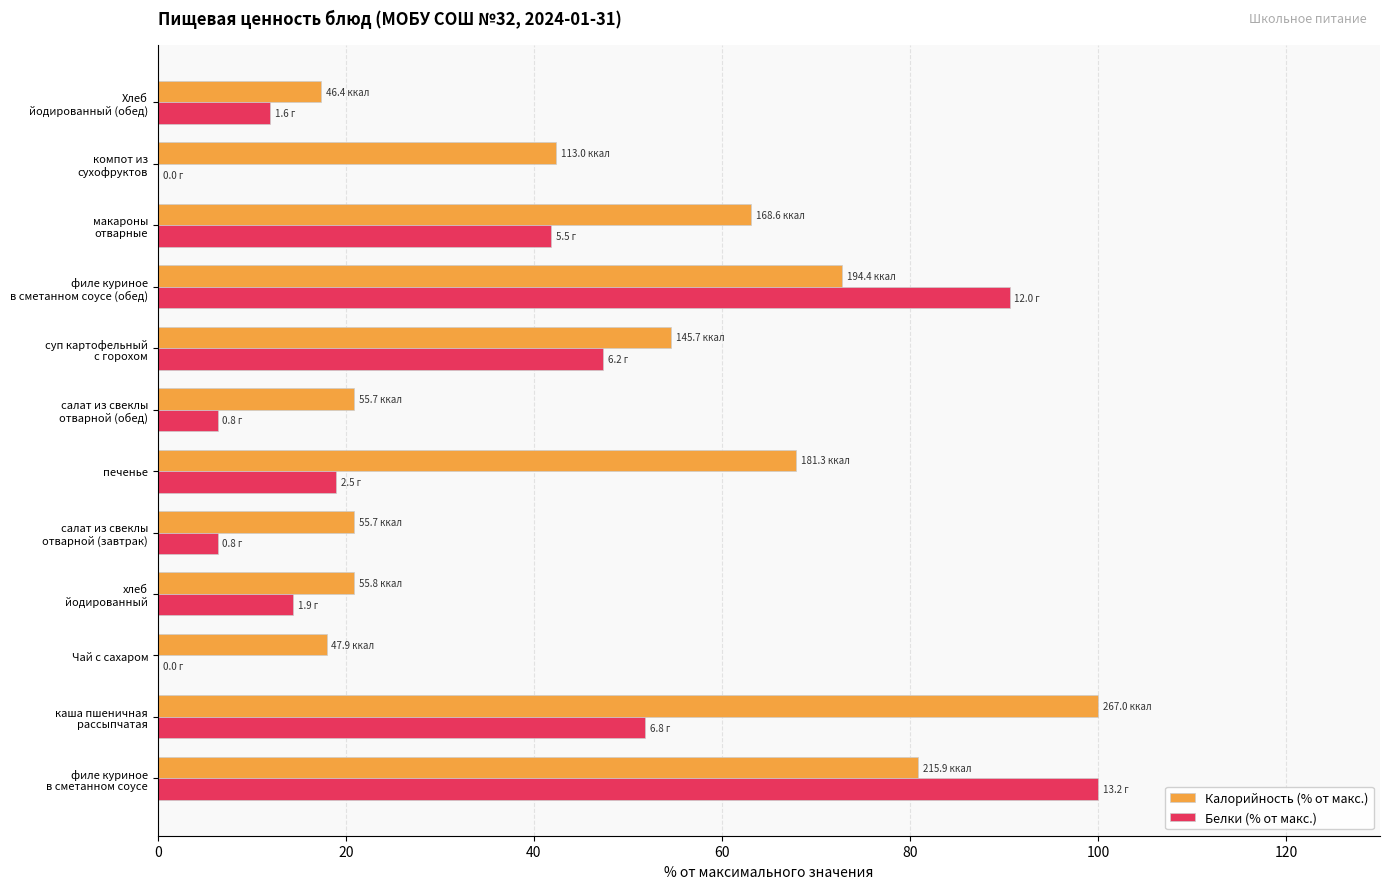

The value of Белки (% от макс.) at печенье is 18.9. True or false?

True